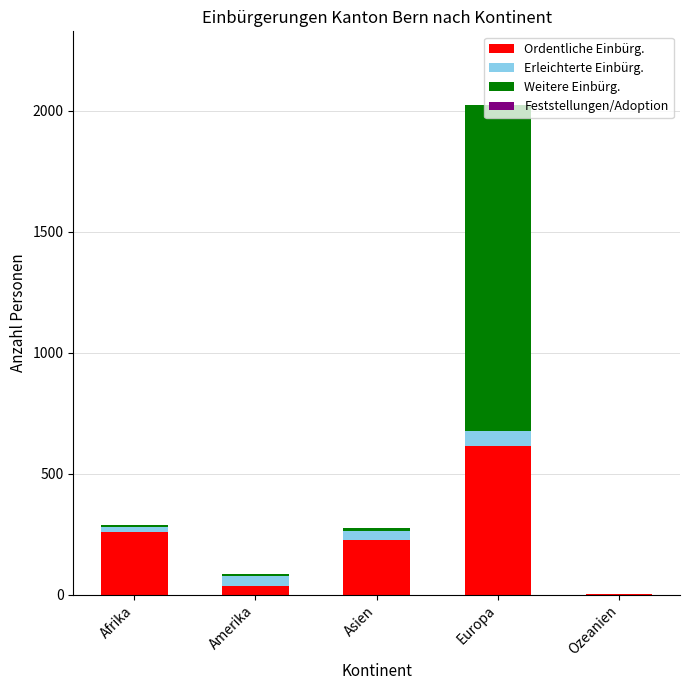

The value of Ordentliche Einbürg. at Asien is 387. True or false?

False